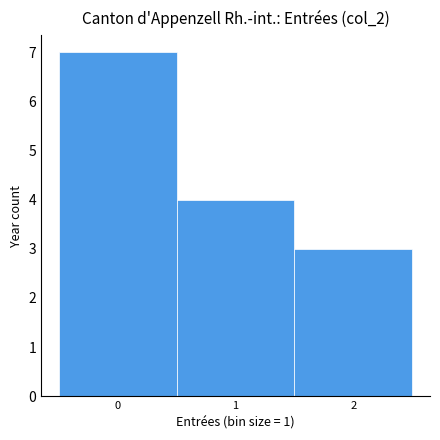

Reading left to right, list every bar in this chart as the range it spans on the x-axis followed by its height. The values are not printed on the chart, so give them approximately, as read against the axis.

-0.5 to 0.5: 7
0.5 to 1.5: 4
1.5 to 2.5: 3